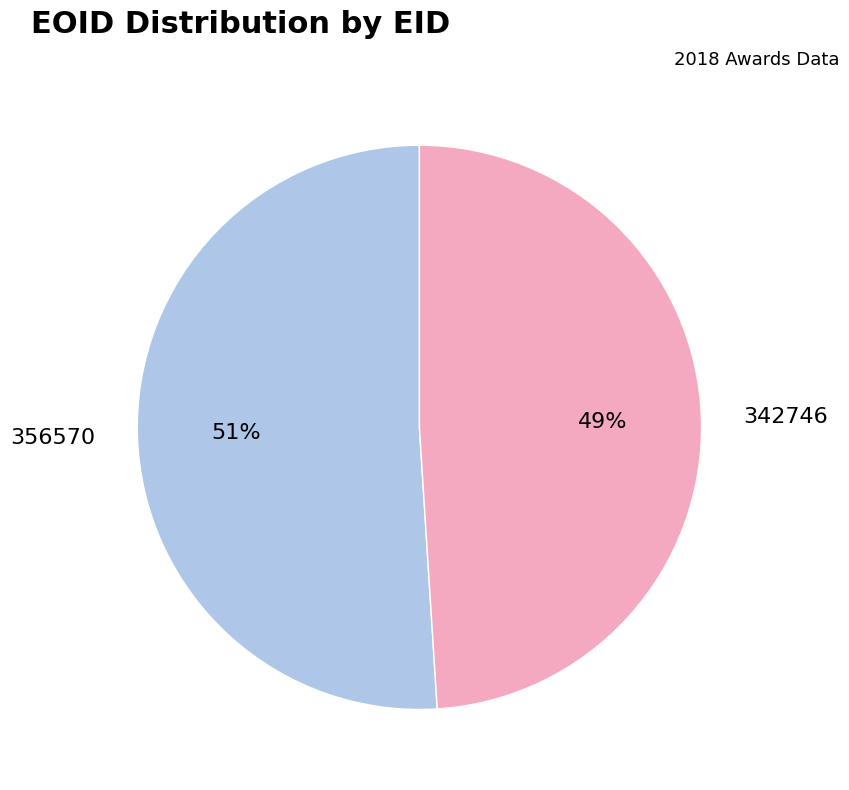

Is there any slice that represents more than half of the pie?

Yes